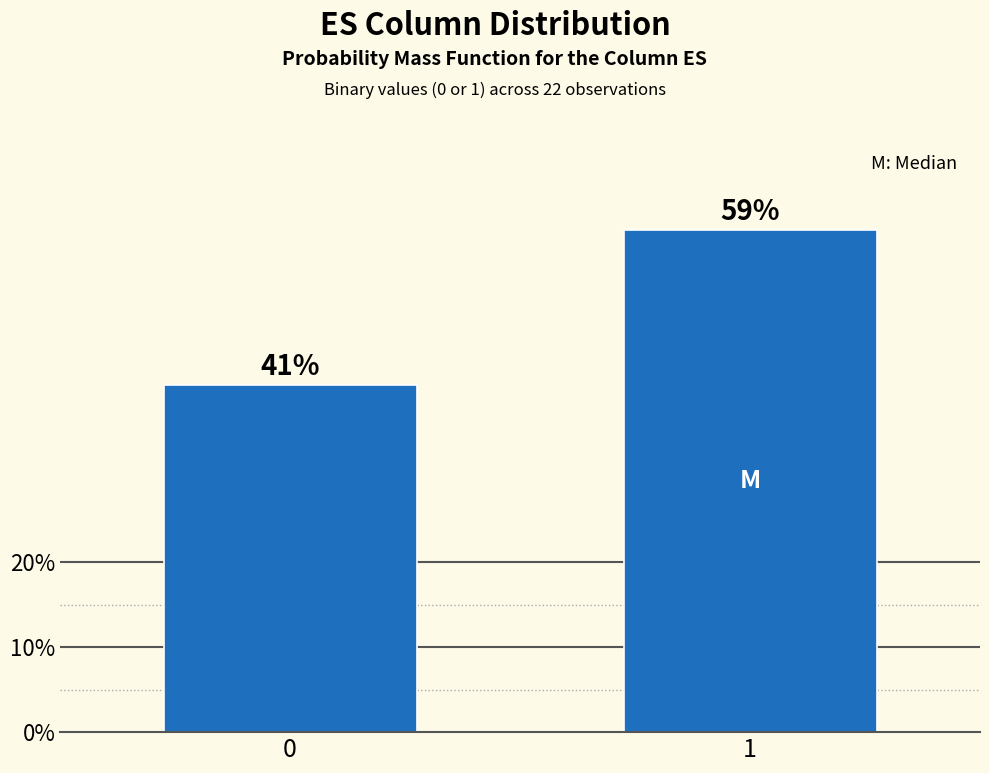

What is the sum of all values?

100.0